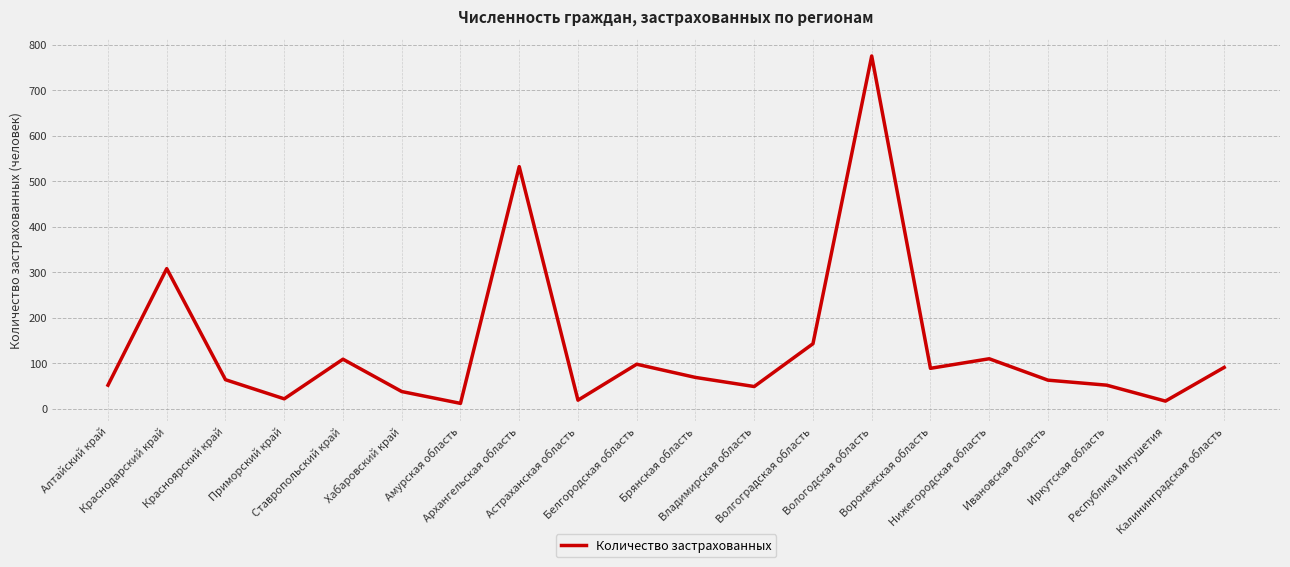

What position from the left is Нижегородская область?

16